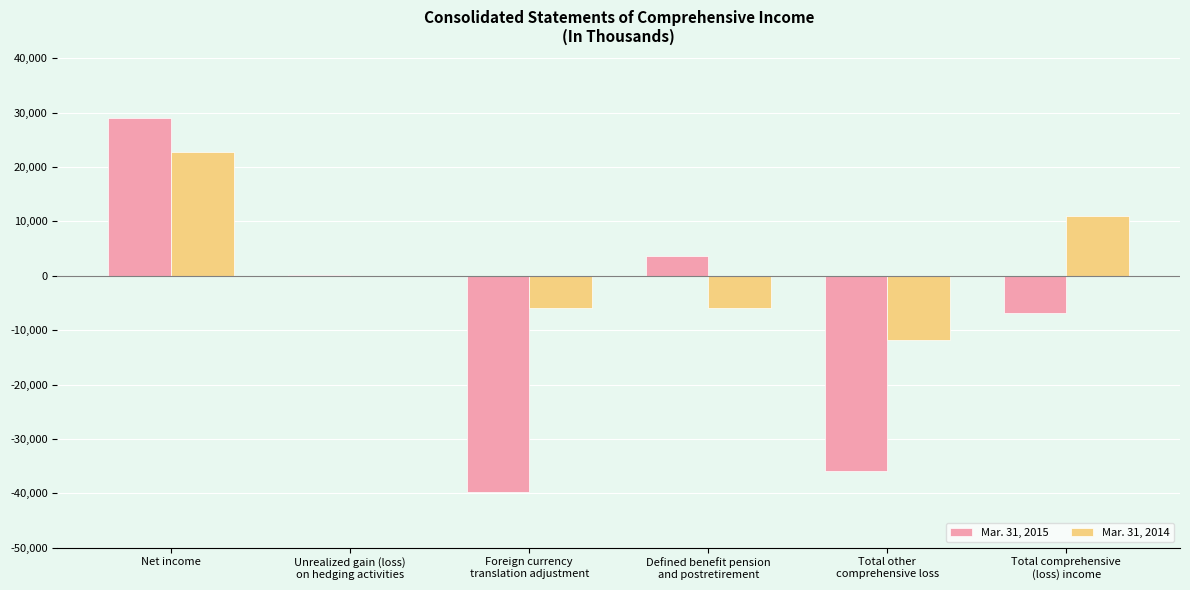

Which series has the widest spread of values?

Mar. 31, 2015